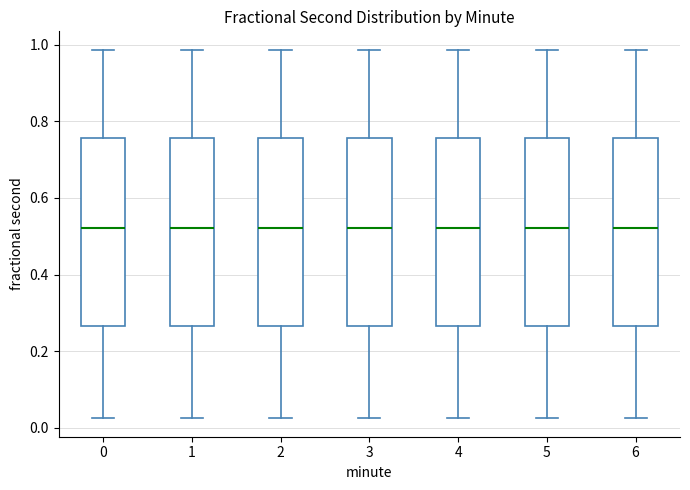

Reading left to right, transcribe this box plot: for each box, give where its median line is, the range the box spans, and where its two whiskers end, as read against the y-axis. The values are not printed on the chart, so give them approximately, as read against the axis.

0: median 0.52, box 0.26 to 0.76, whiskers 0.02 to 0.98
1: median 0.52, box 0.26 to 0.76, whiskers 0.02 to 0.98
2: median 0.52, box 0.26 to 0.76, whiskers 0.02 to 0.98
3: median 0.52, box 0.26 to 0.76, whiskers 0.02 to 0.98
4: median 0.52, box 0.26 to 0.76, whiskers 0.02 to 0.98
5: median 0.52, box 0.26 to 0.76, whiskers 0.02 to 0.98
6: median 0.52, box 0.26 to 0.76, whiskers 0.02 to 0.98